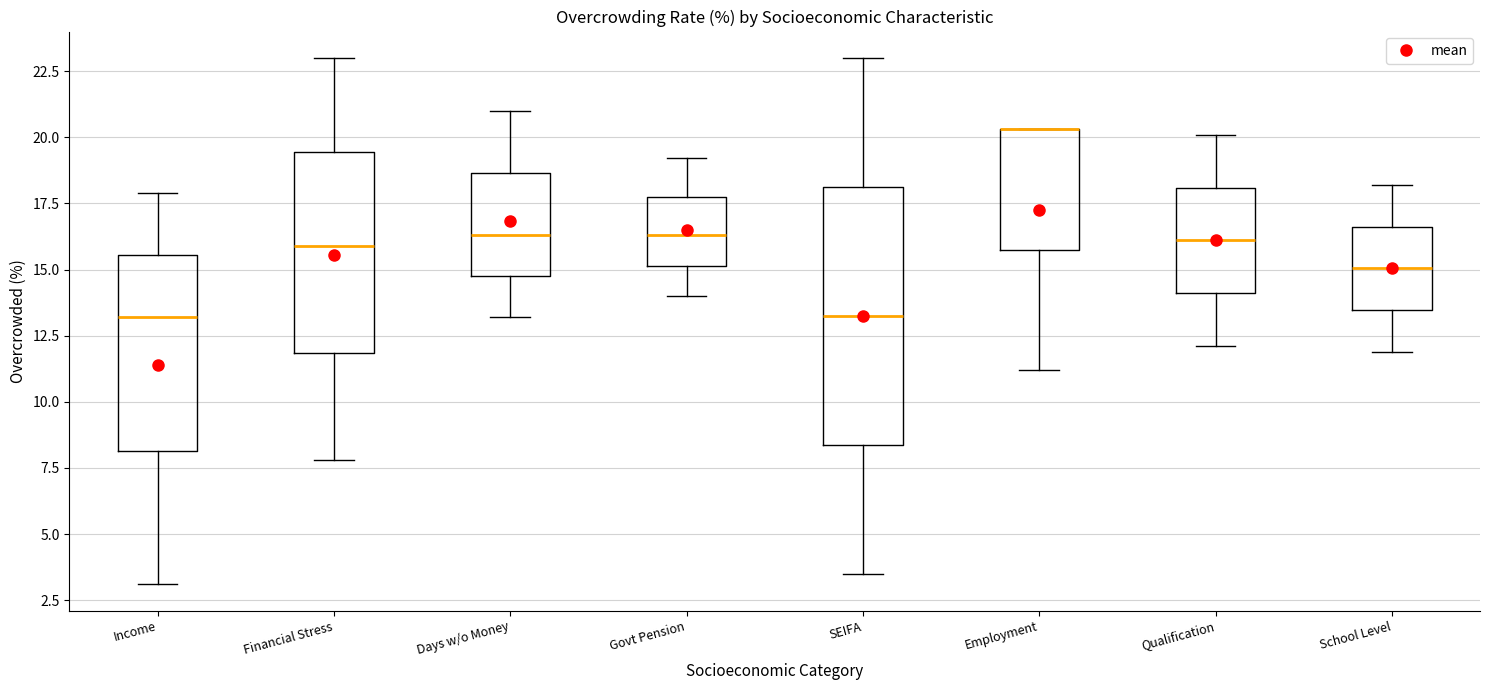

Comparing the boxes themselves (not the whiskers), which one is the tallest?

SEIFA